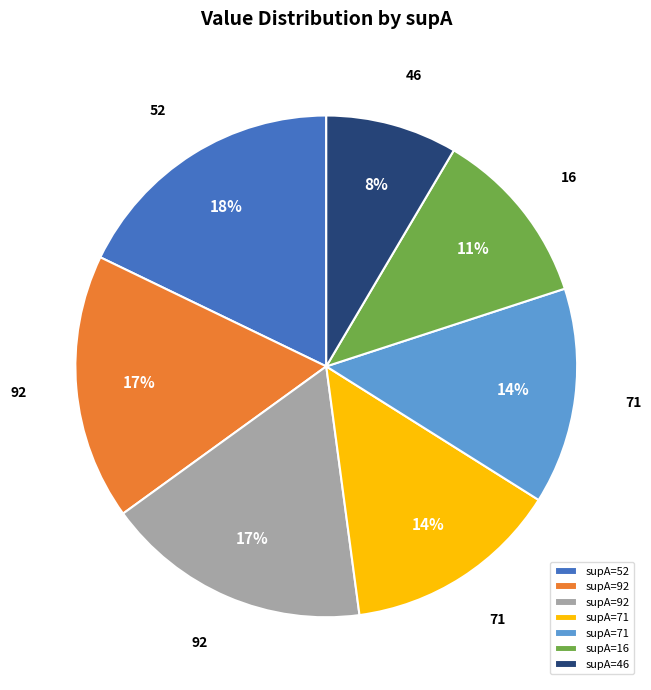

To the nearest percent, what is the average slice percentage?

14%